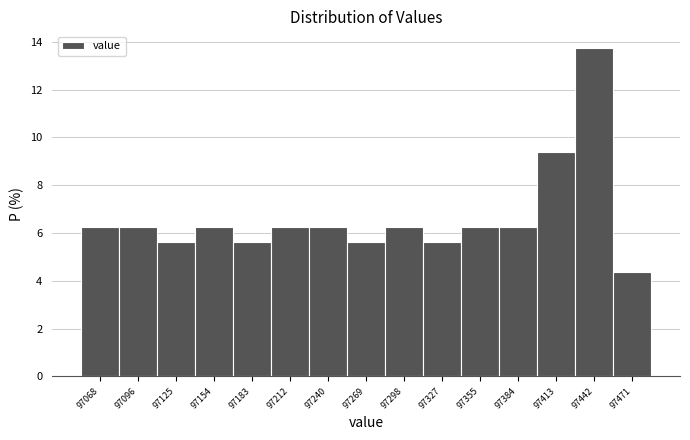

Which range on the x-axis has the tallest bar?

97430 to 97455